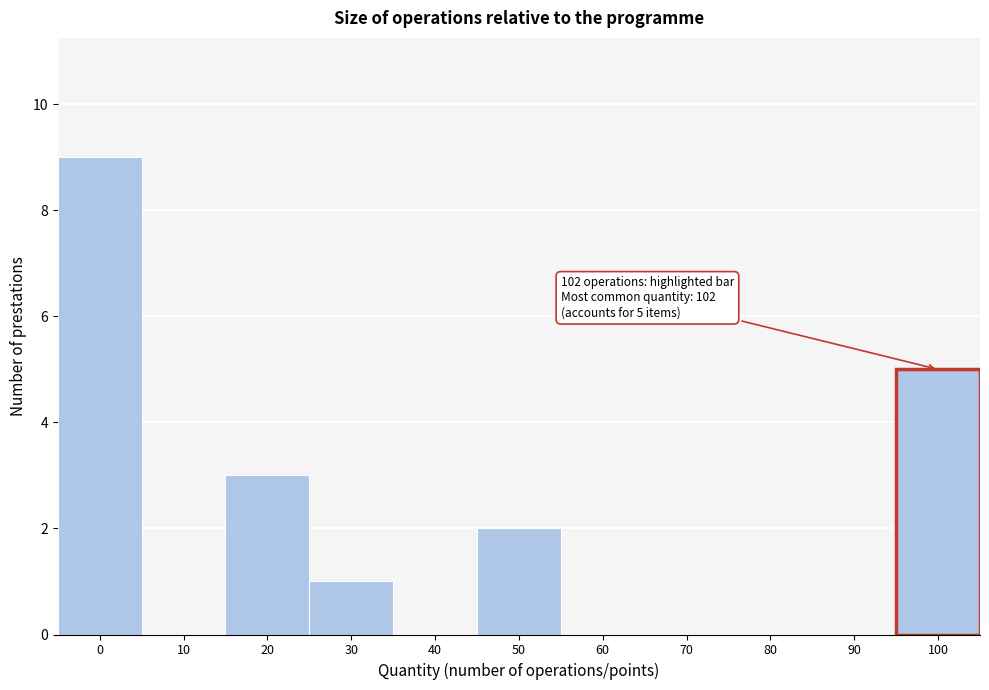

Reading right to left, what are all the values shown in this chart?

100=5	90=0	80=0	70=0	60=0	50=2	40=0	30=1	20=3	10=0	0=9